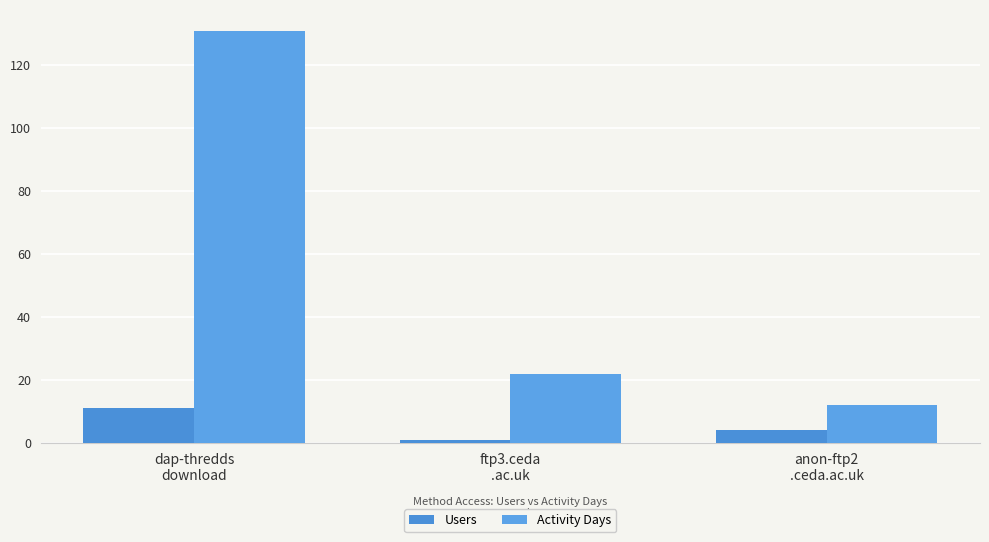

What is the value of the Users bar at the 3rd from the left?

4